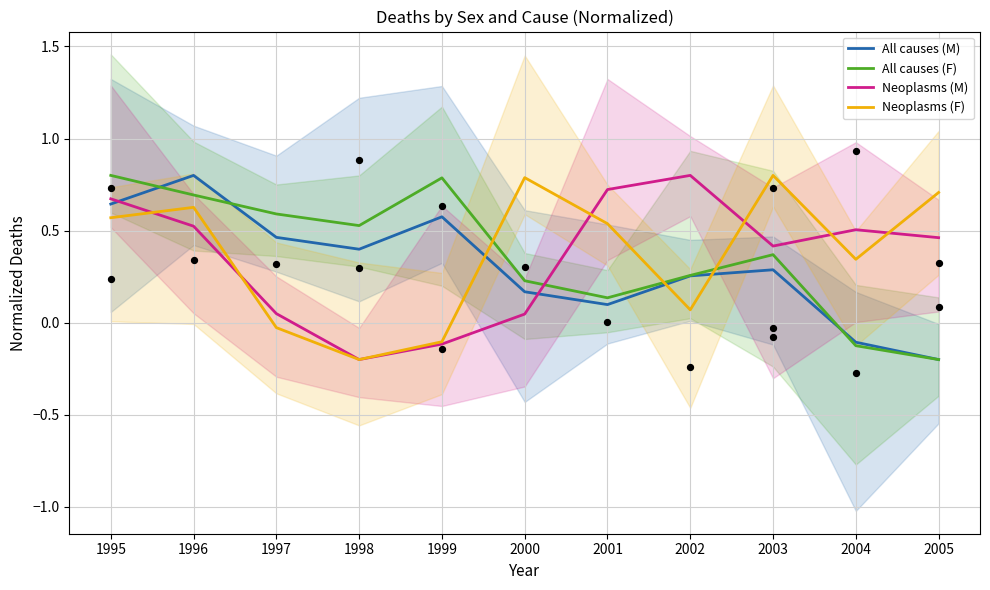

Which series contains the lowest Y value?

All causes (M)